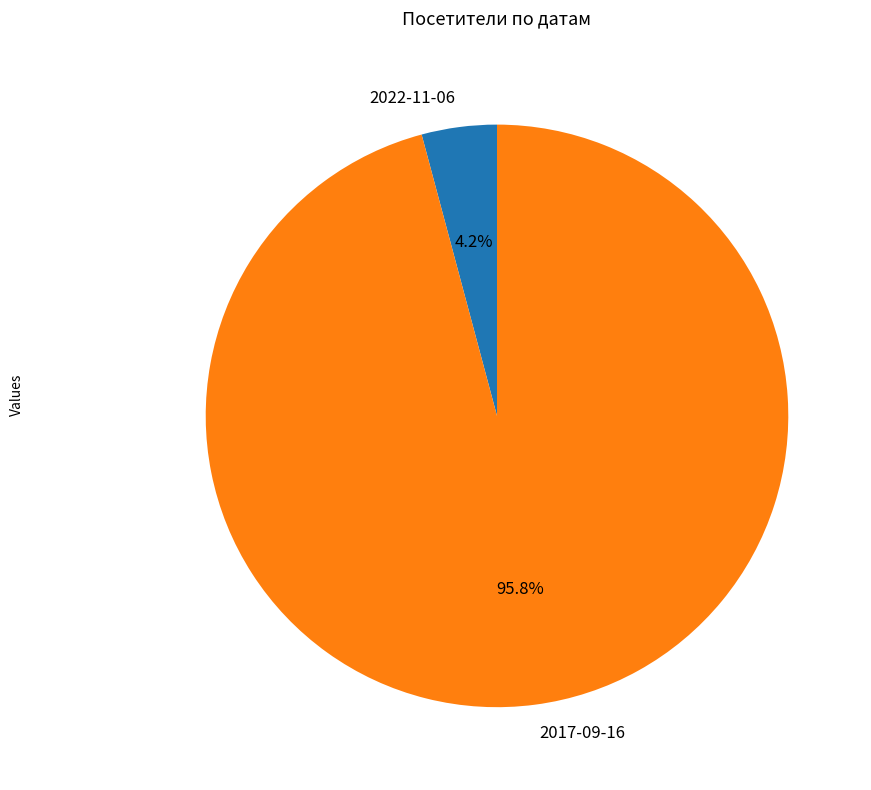

Rank the categories by value from lowest to highest.

2022-11-06, 2017-09-16